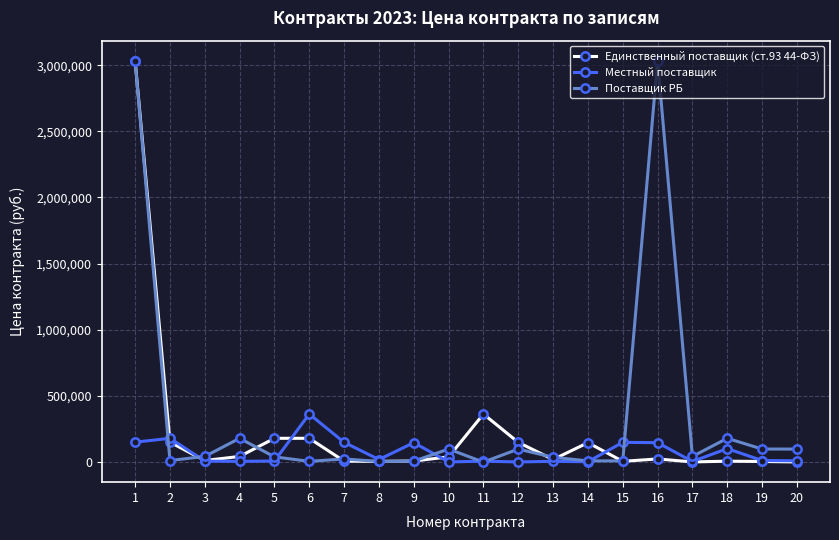

Where is the first local minimum for Единственный поставщик (ст.93 44-ФЗ)?

3